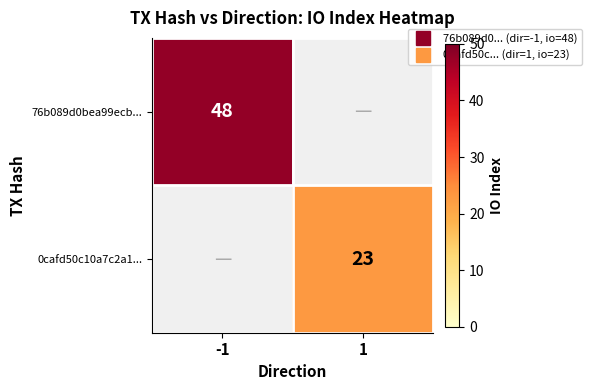

Where is 76b089d0bea99ecb... nearest to the value 24?

-1